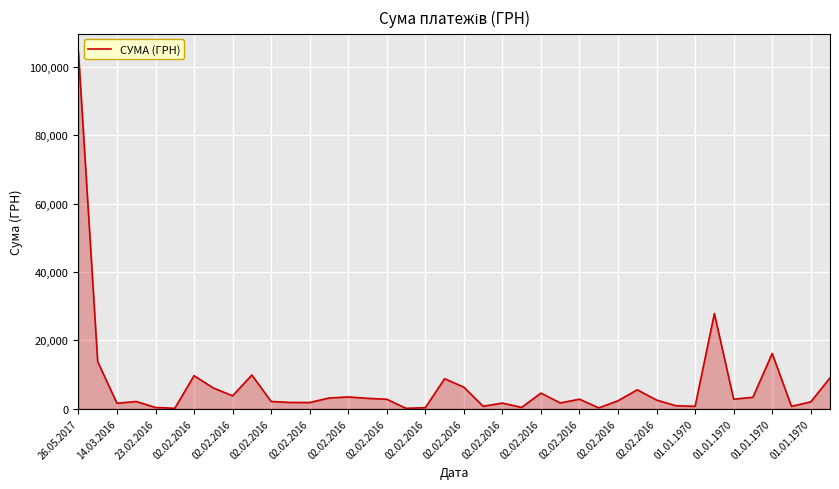

What is the difference between the maximum and minimum values?

104280.3